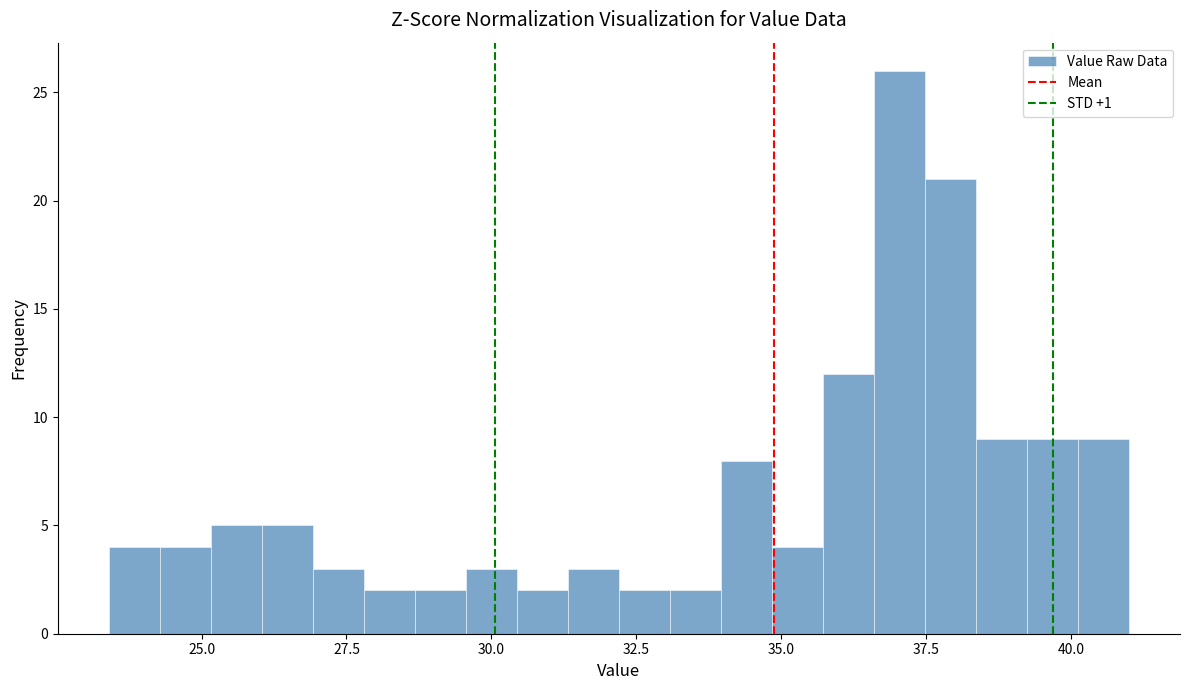

Read against the x-axis, roughly where is the centre of the tallest bar?

37.0